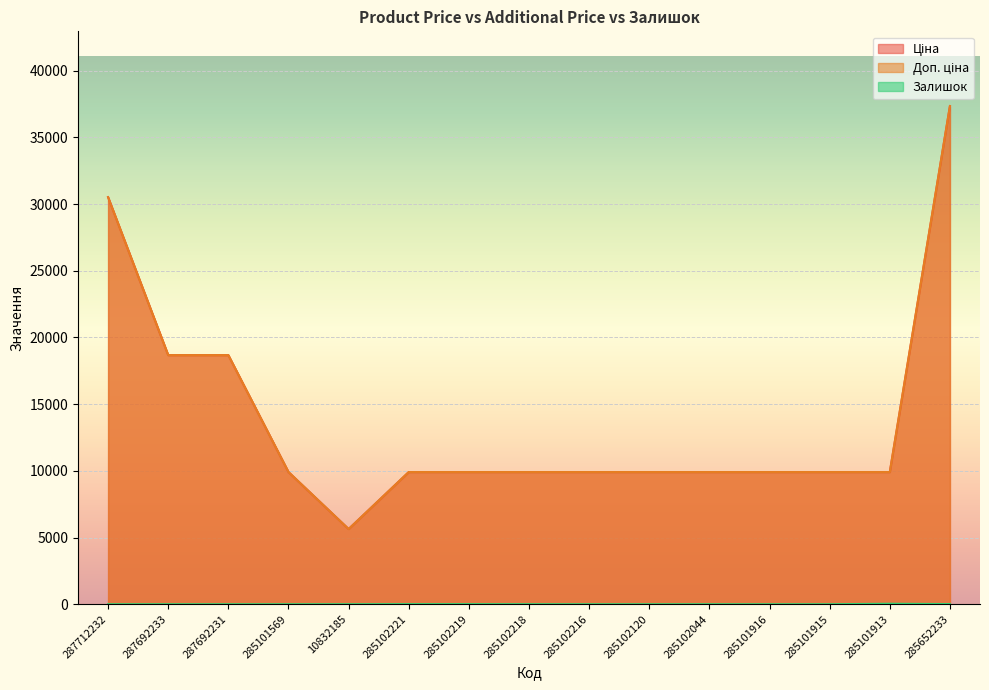

The value of Ціна at 285102044 is 2332.8. True or false?

False